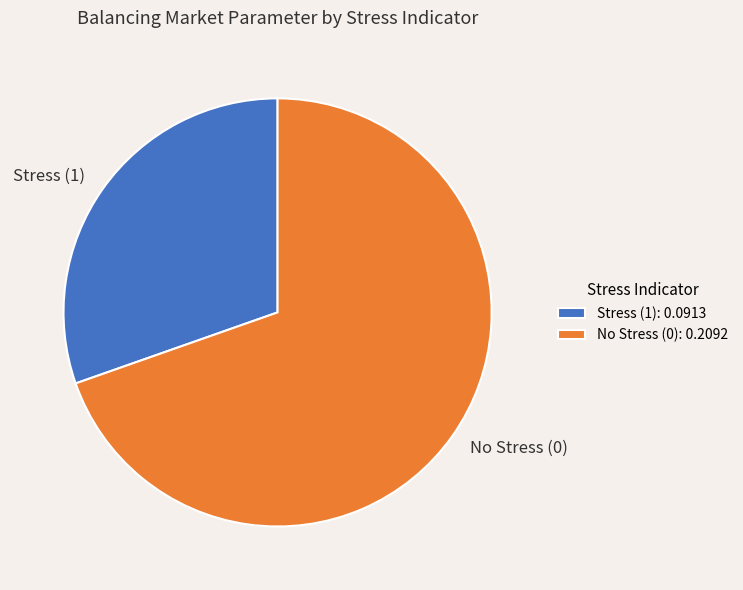

Count the number of slices in the pie.

2